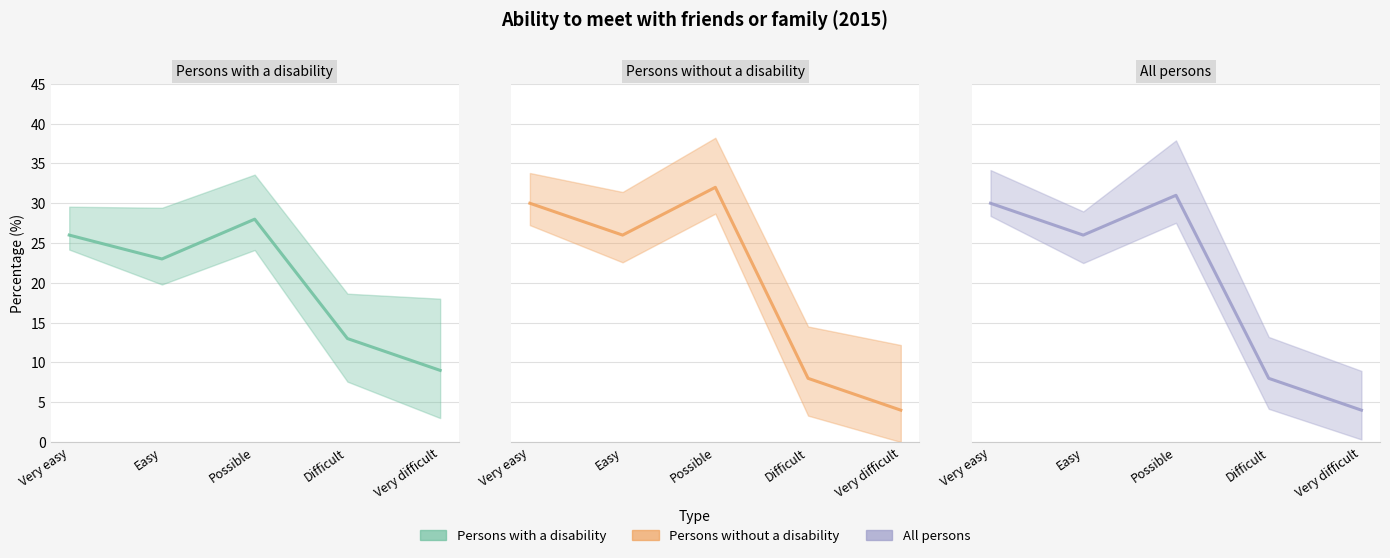

Which has a higher value, Easy or Possible?

Possible